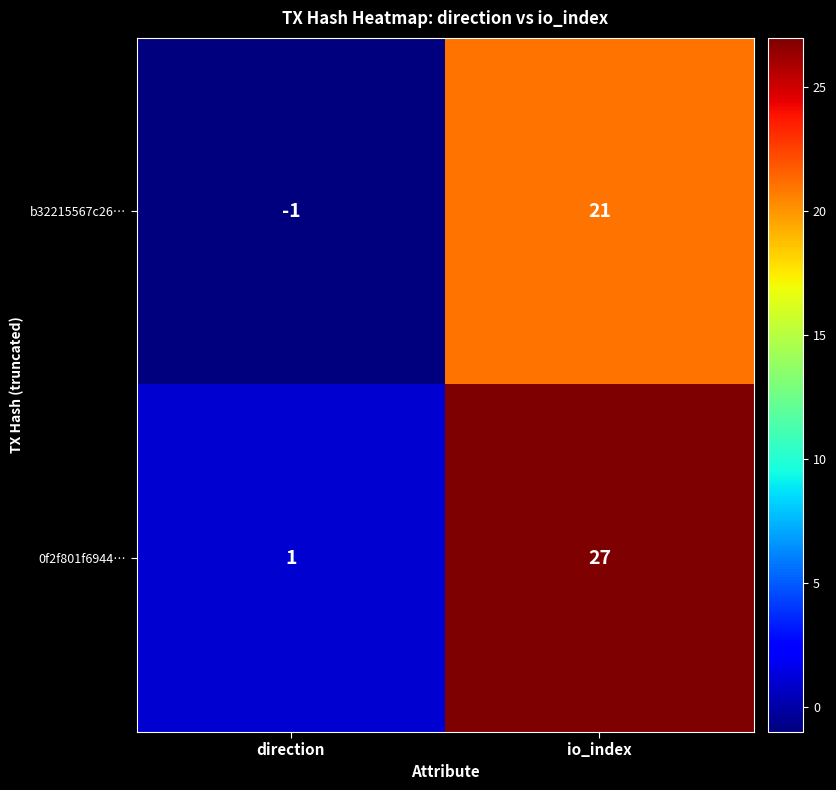

Is it true that b32215567c26… equals 0 at direction?

False